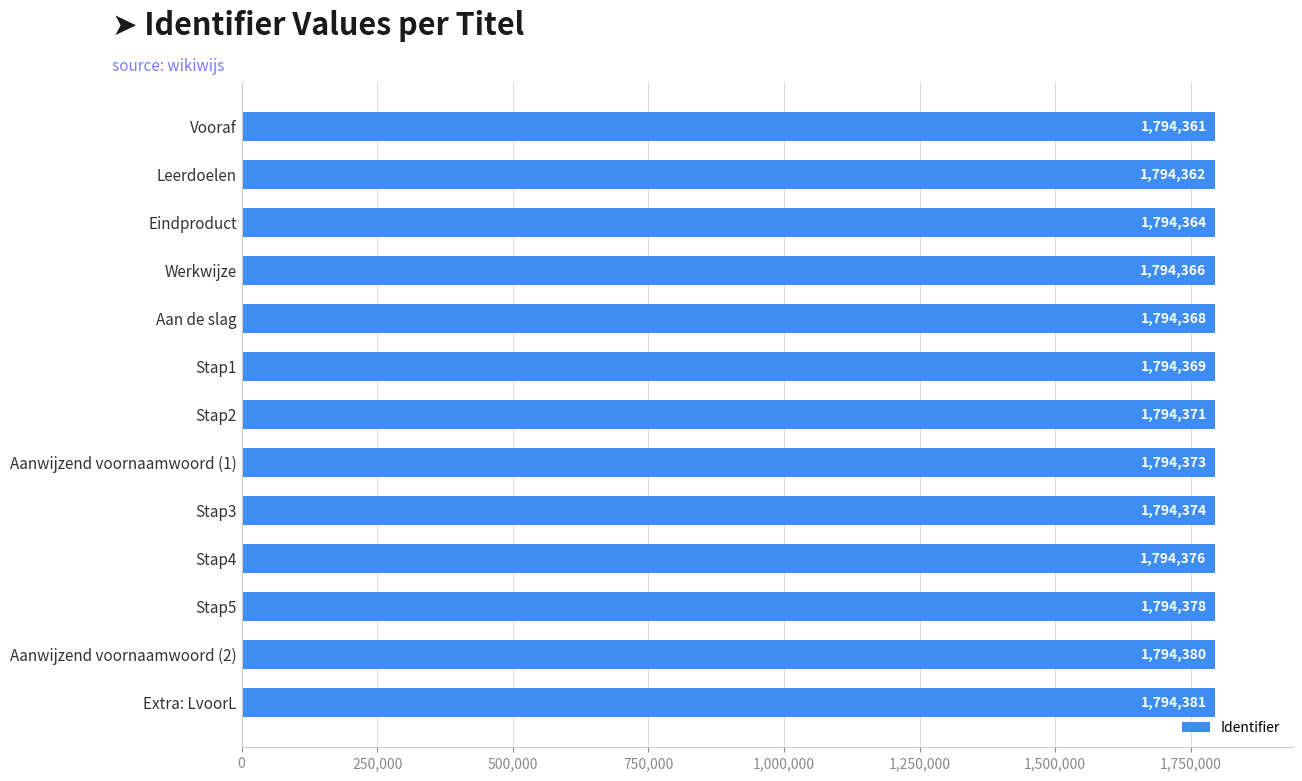

Reading bottom to top, what are all the values shown in this chart?

Extra: LvoorL=1794381	Aanwijzend voornaamwoord (2)=1794380	Stap5=1794378	Stap4=1794376	Stap3=1794374	Aanwijzend voornaamwoord (1)=1794373	Stap2=1794371	Stap1=1794369	Aan de slag=1794368	Werkwijze=1794366	Eindproduct=1794364	Leerdoelen=1794362	Vooraf=1794361